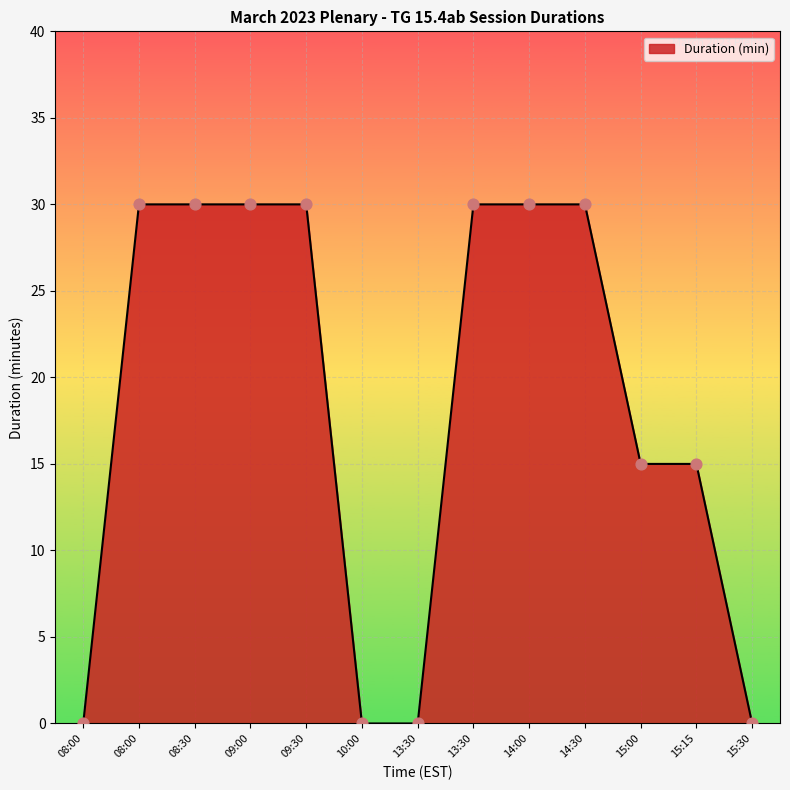

What is the ratio of the value at 15:15 to the value at 09:00?

0.5